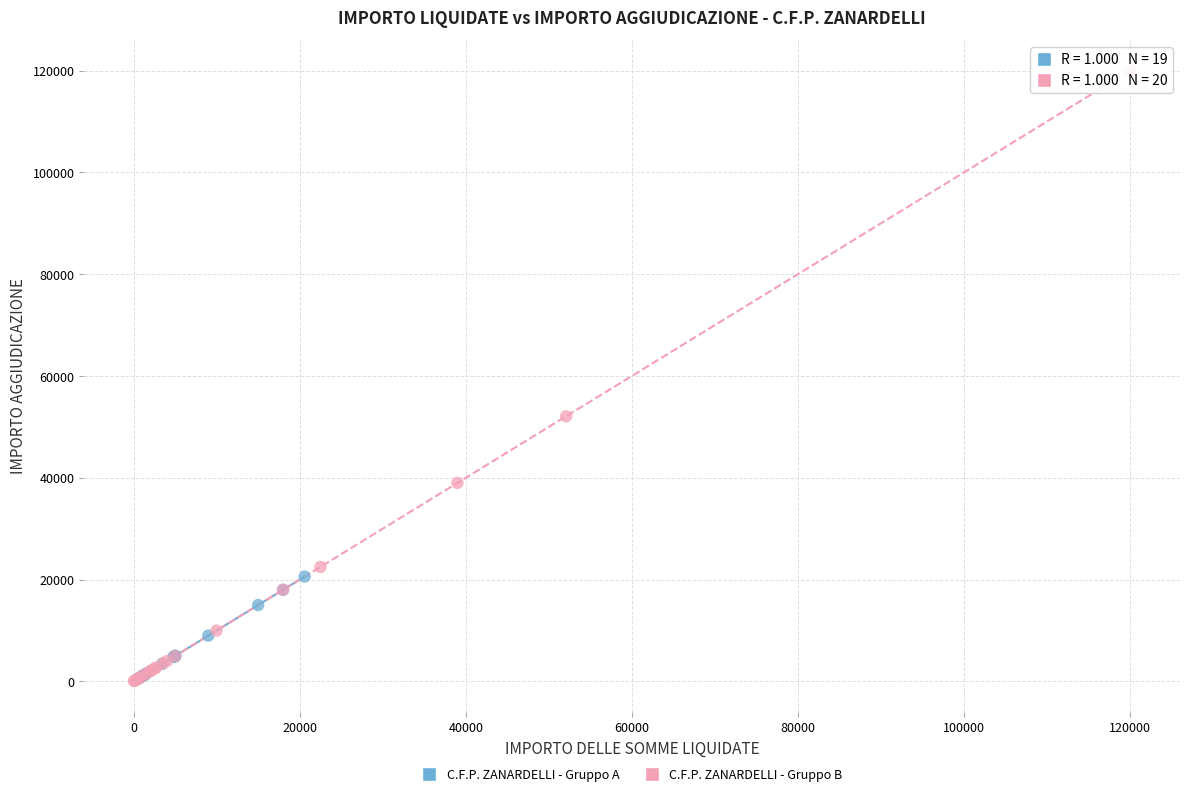

Which series has the widest spread of Y values?

C.F.P. ZANARDELLI - Gruppo B